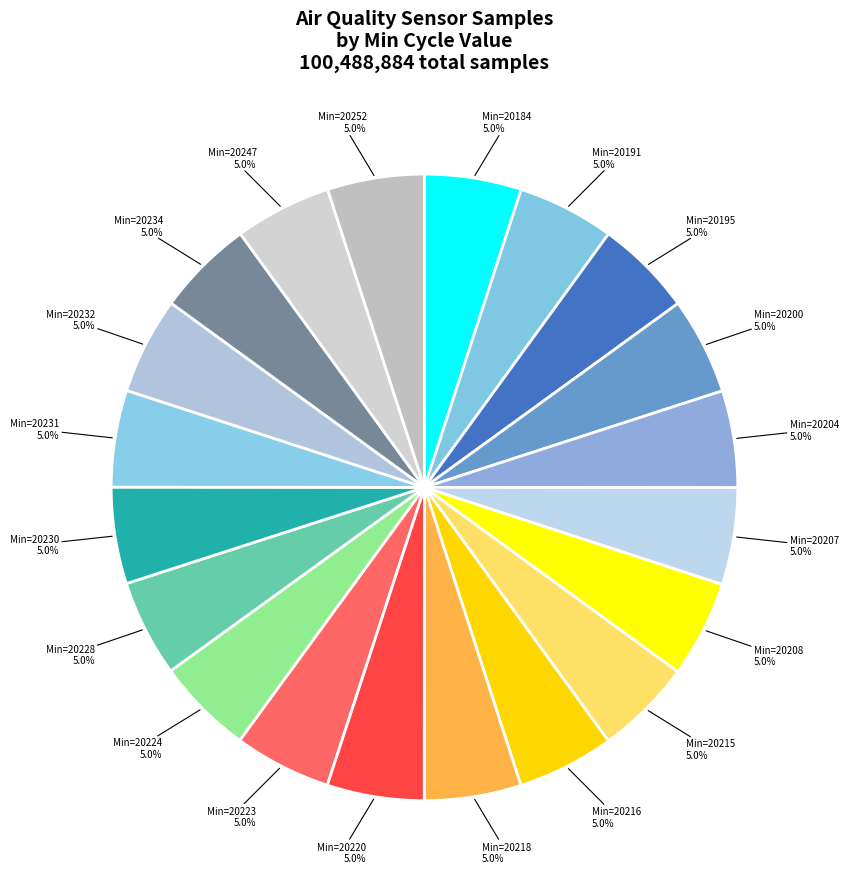

Count the number of slices in the pie.

20